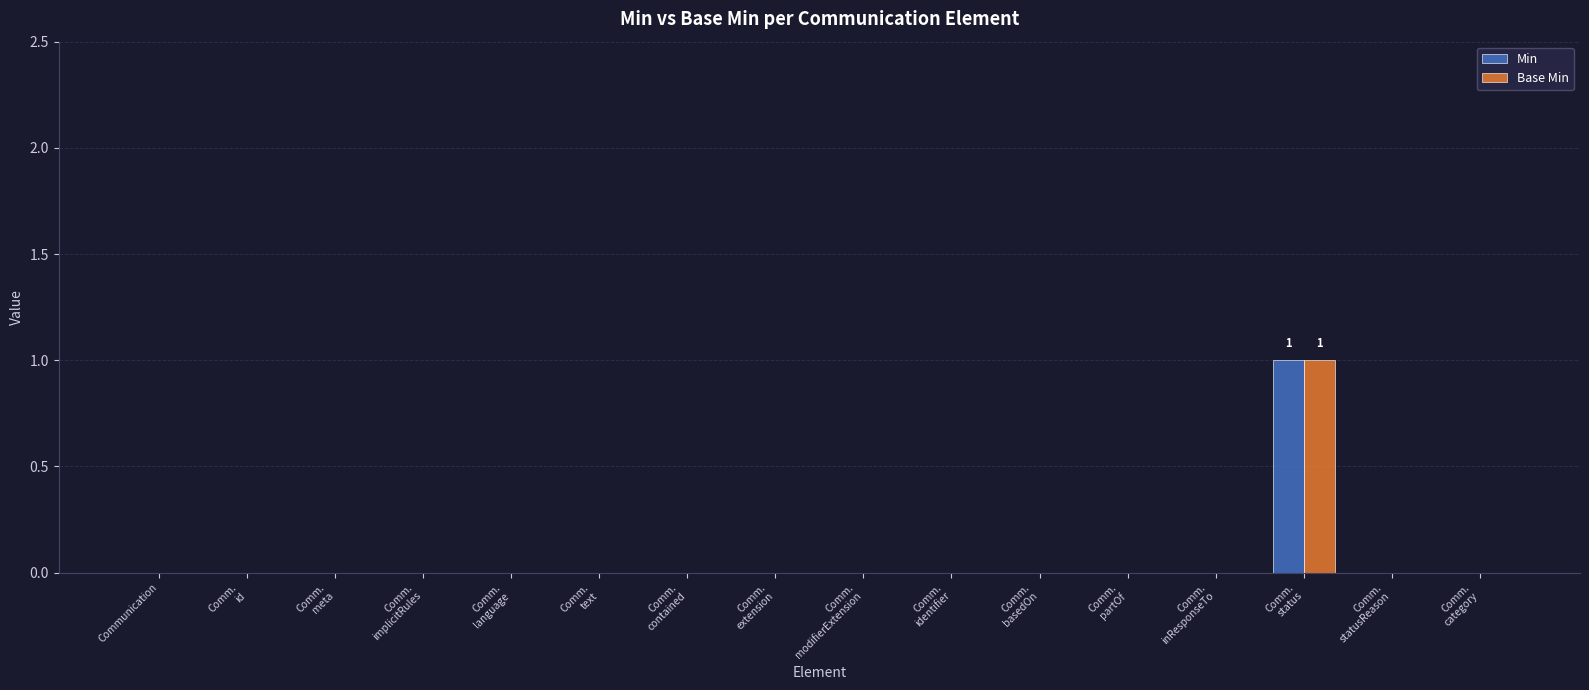

Count the number of data series in this chart.

2